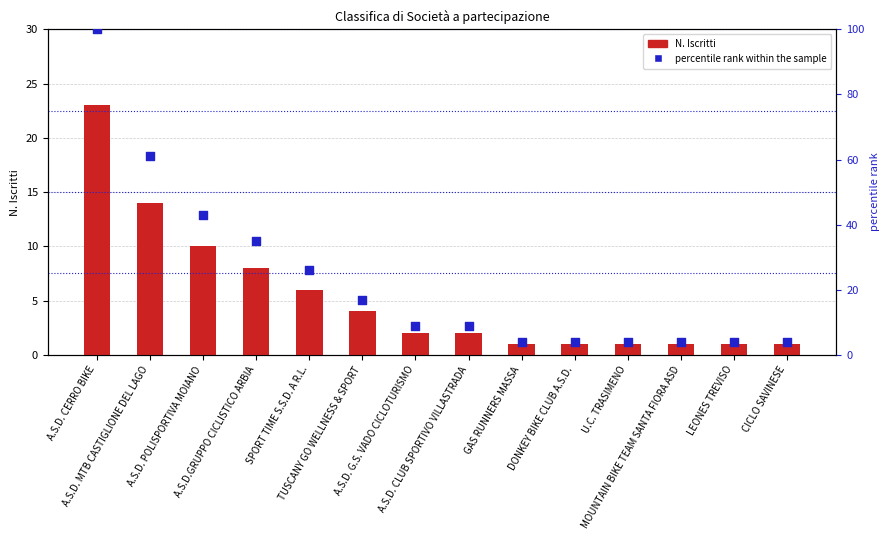

Is the value of N. Iscritti at A.S.D. G.S. VADO CICLOTURISMO greater than the value of percentile rank at LEONES TREVISO?

No